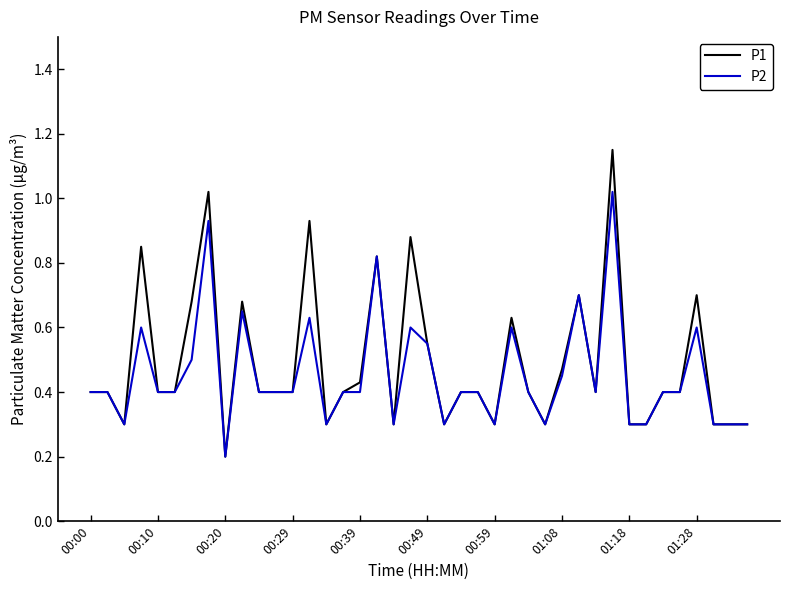

Which series has the widest spread of values?

P1